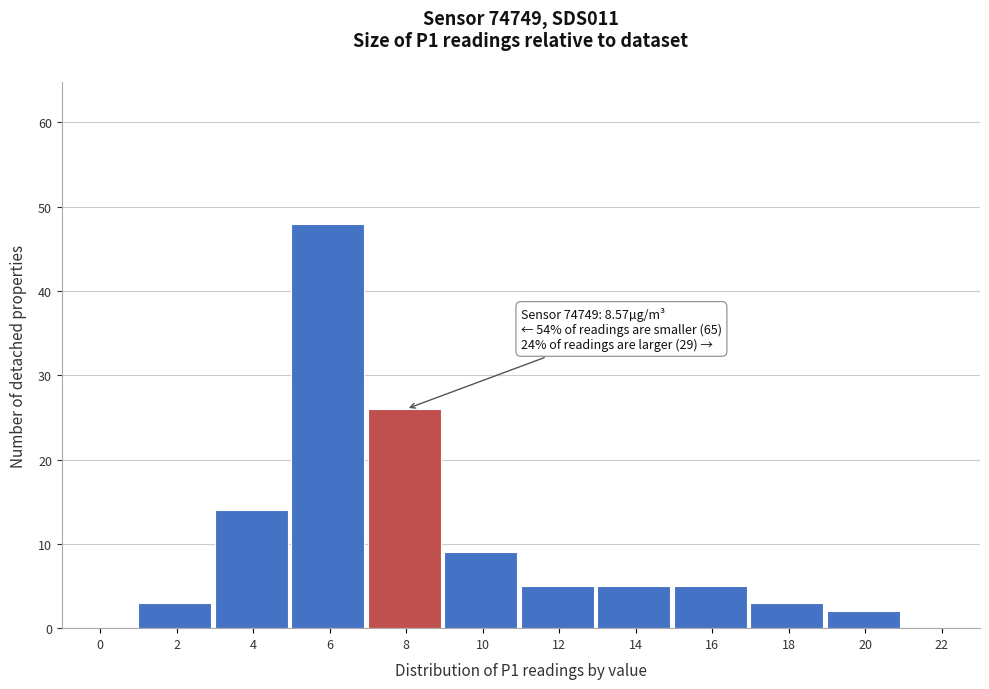

Reading left to right, extract all data points from this chart.

0=0	2=3	4=14	6=48	8=26	10=9	12=5	14=5	16=5	18=3	20=2	22=0